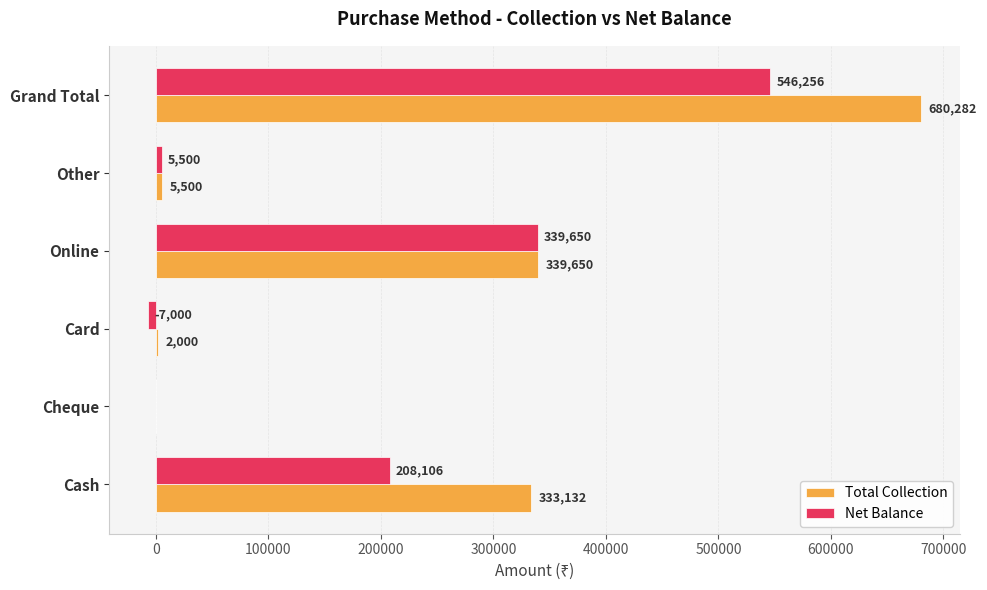

Where is Net Balance nearest to the value 269628?

Cash